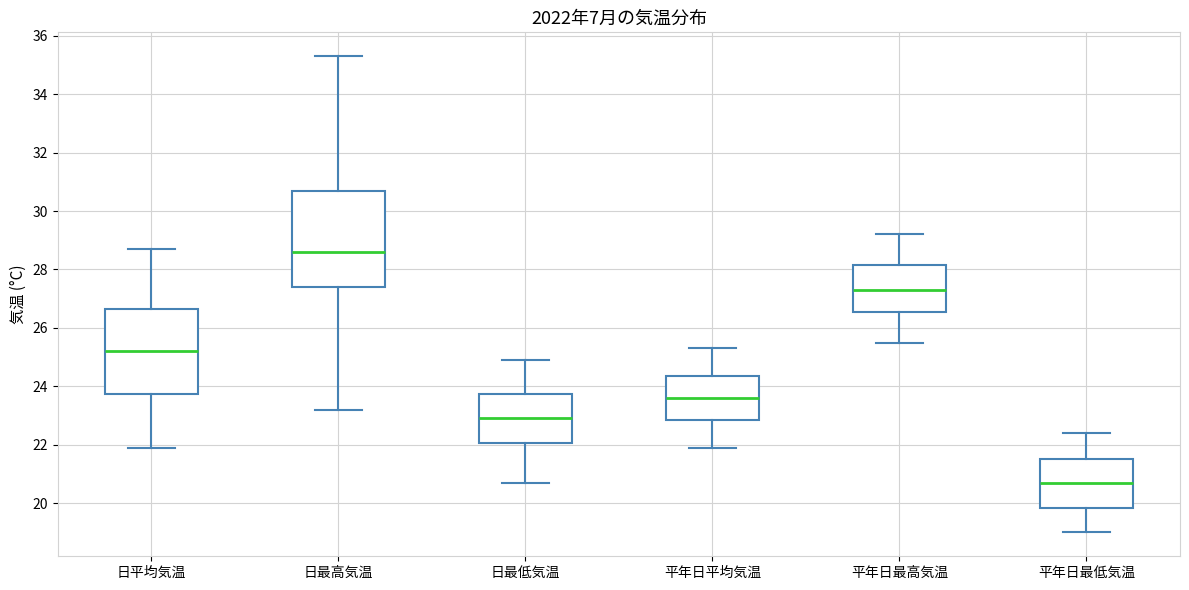

Which box has the lowest median line?

平年日最低気温